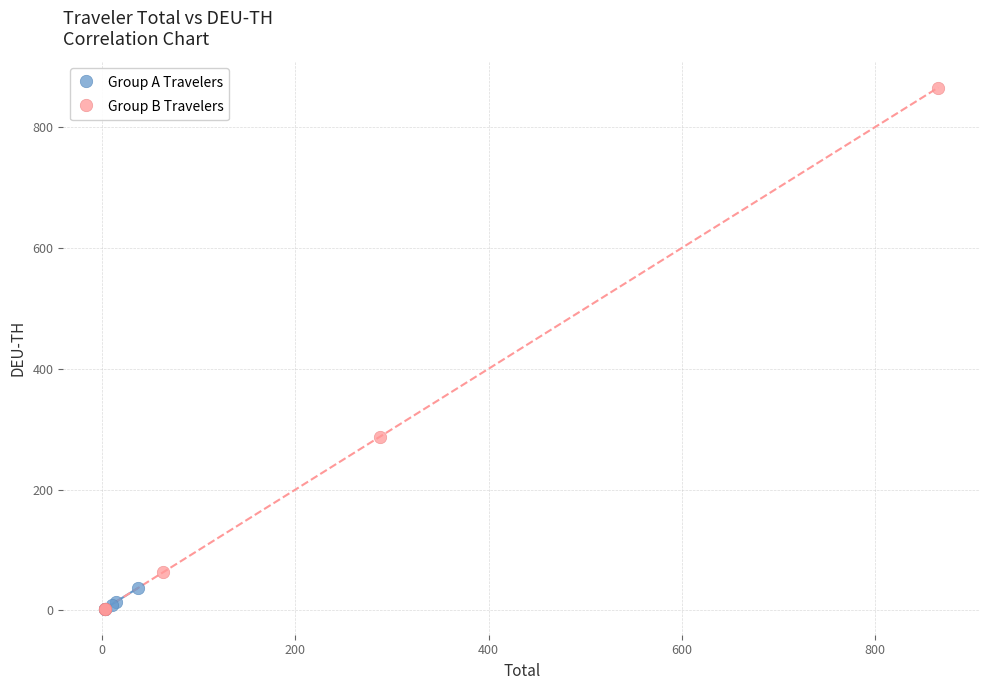

Which series has the largest Y range (max minus min)?

Group B Travelers